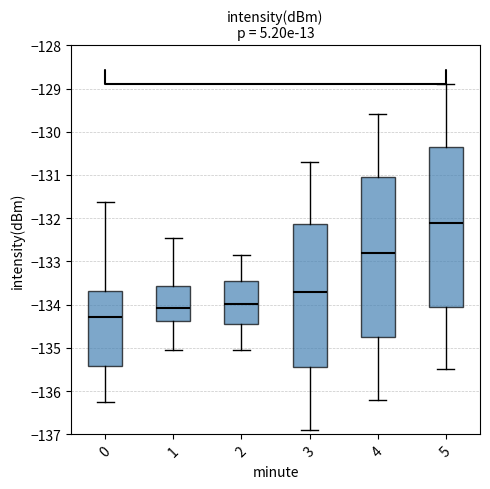

Which box's median line is the lowest?

0